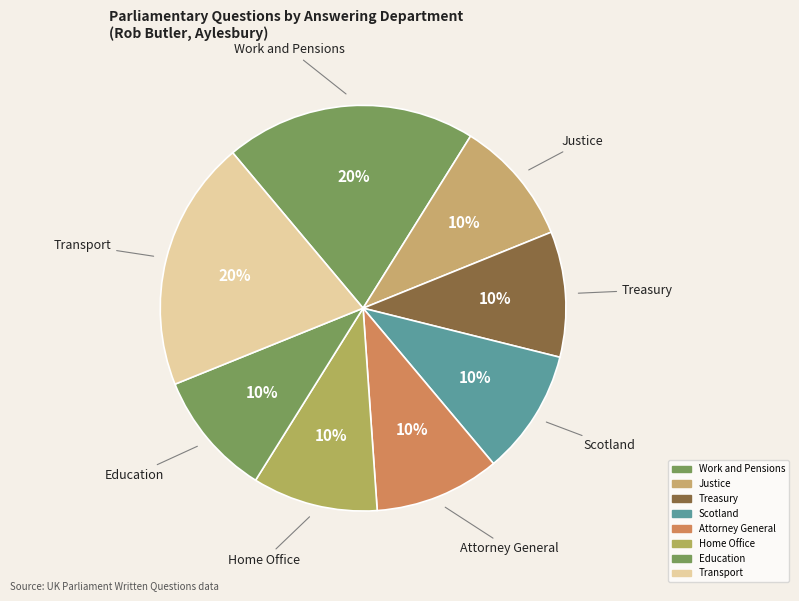

To the nearest percent, what is the combined percentage of Treasury and Home Office?

20%